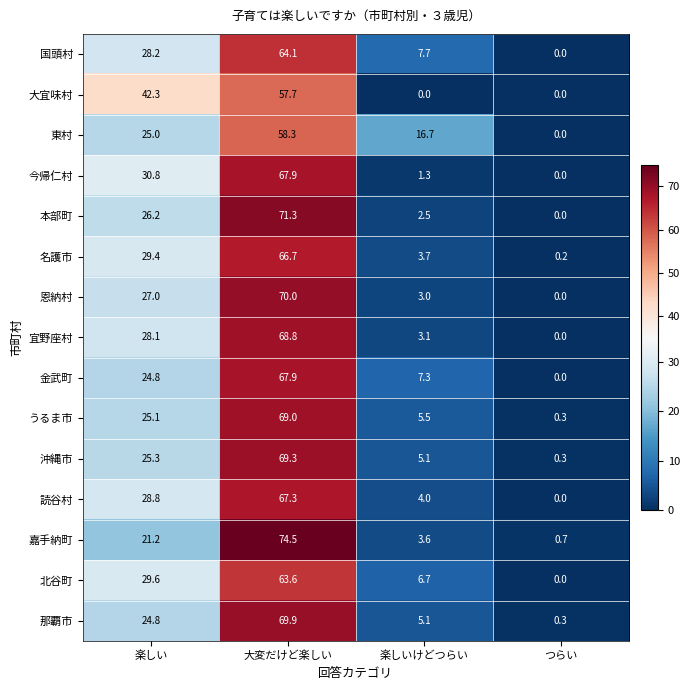

How many data points in 読谷村 are above 28?

2